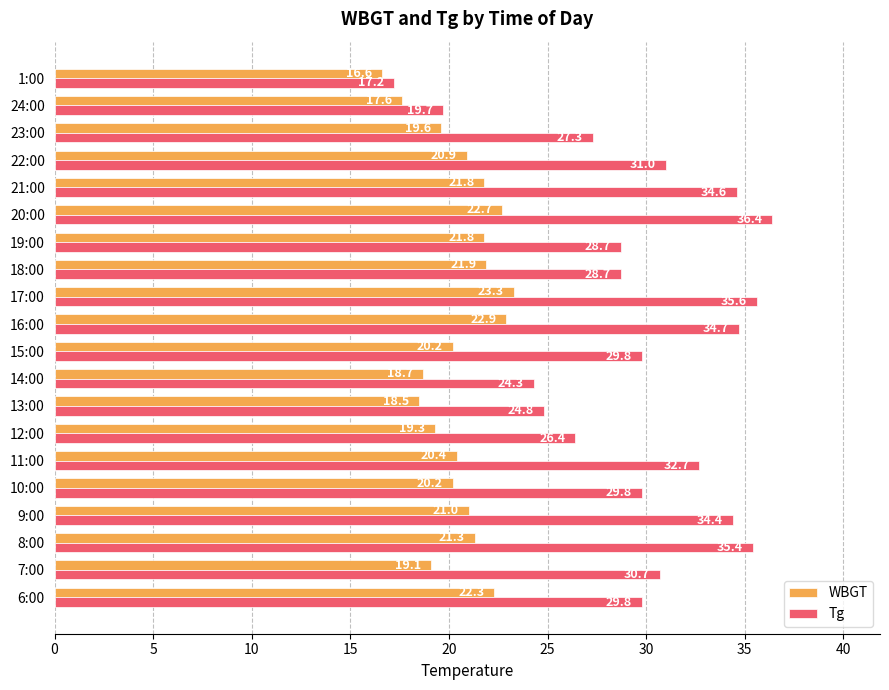

What is the difference between the Tg values at 22:00 and 1:00?

13.8